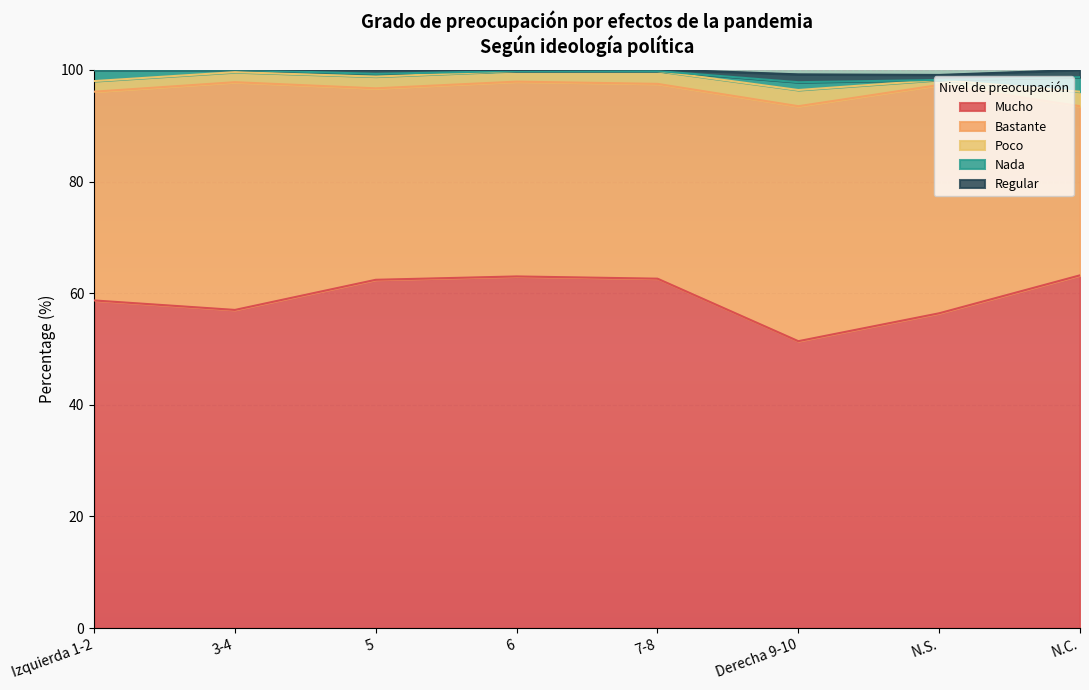

What is the value of the Mucho point at the 8th from the left?

63.2